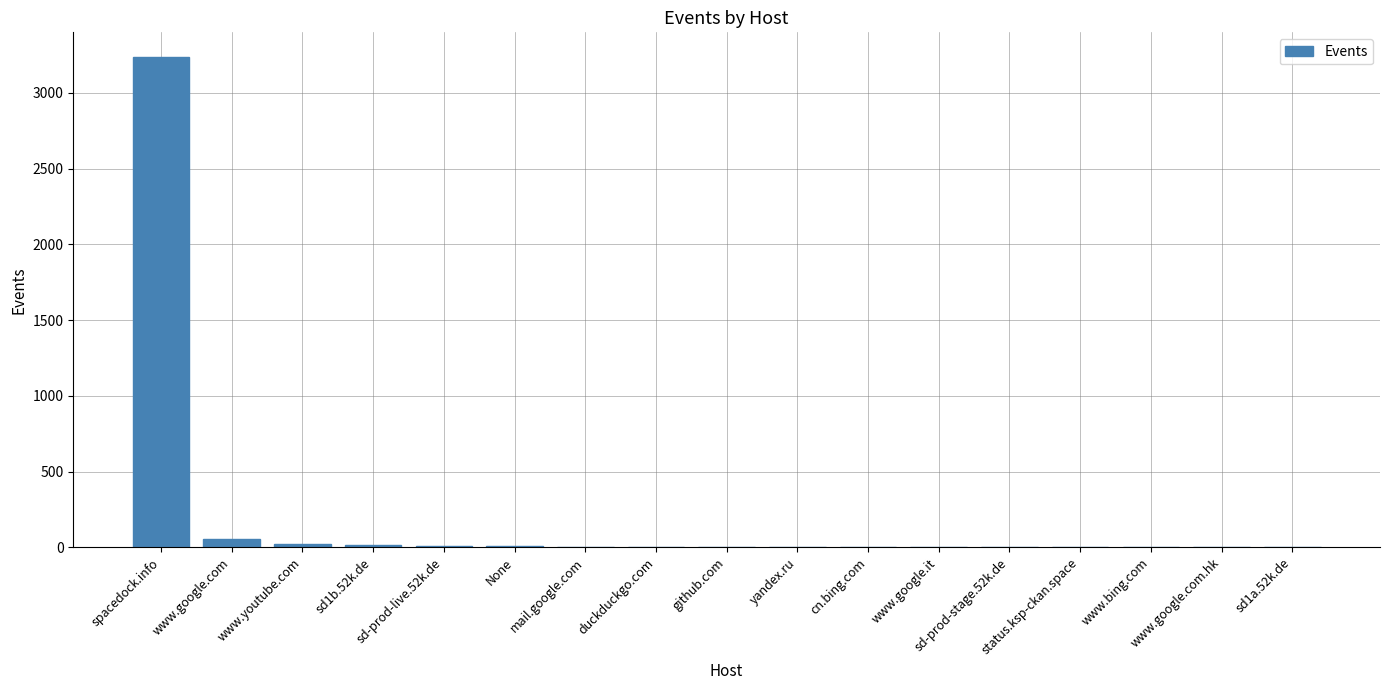

What is the sum of the values at duckduckgo.com and None?

10